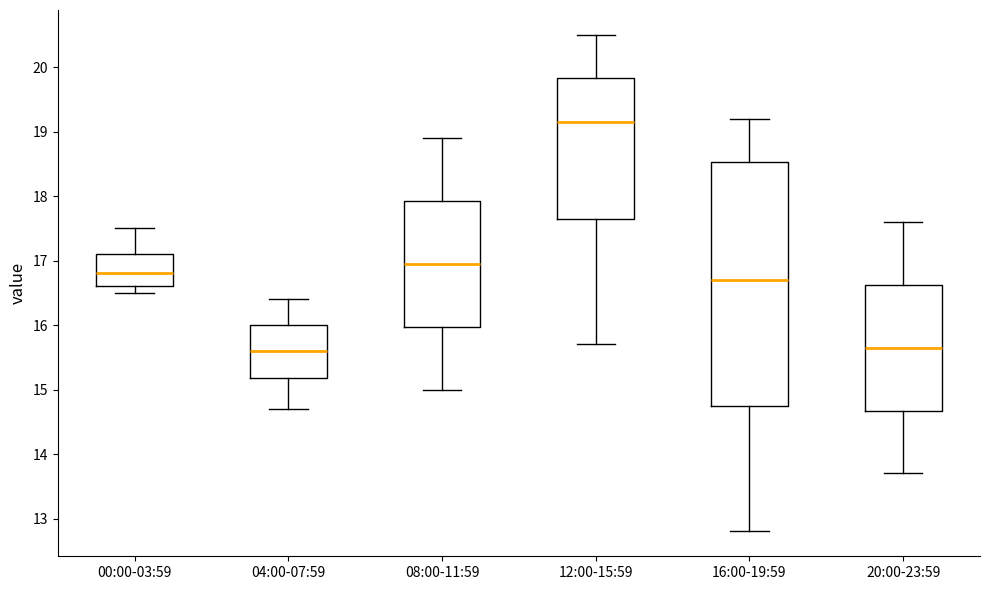

Which box is the tallest, from its lower edge to its upper edge?

16:00-19:59